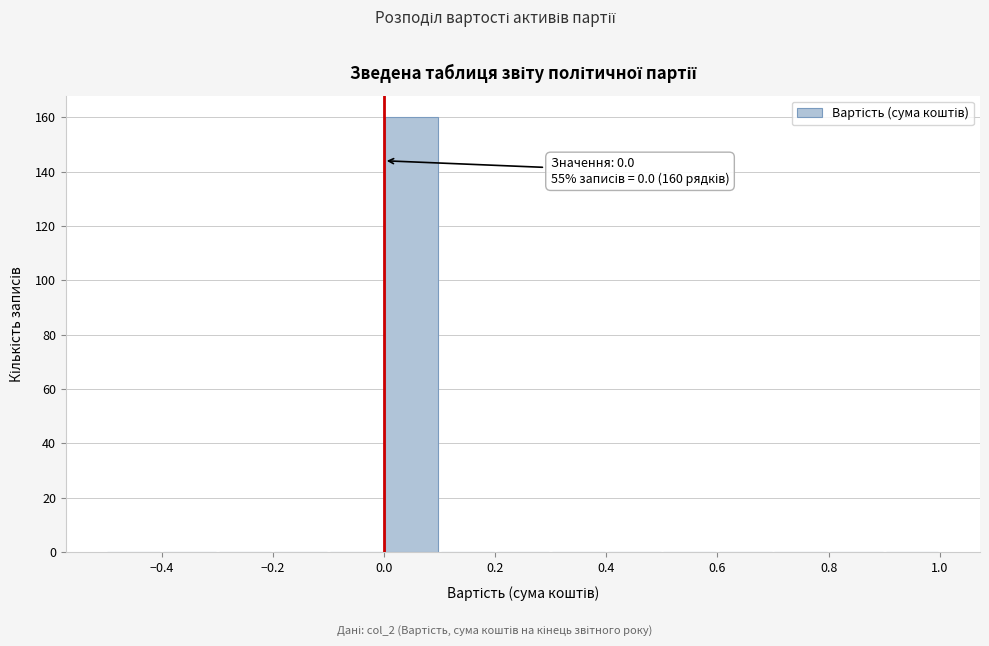

Which range on the x-axis has the tallest bar?

0.0 to 0.1